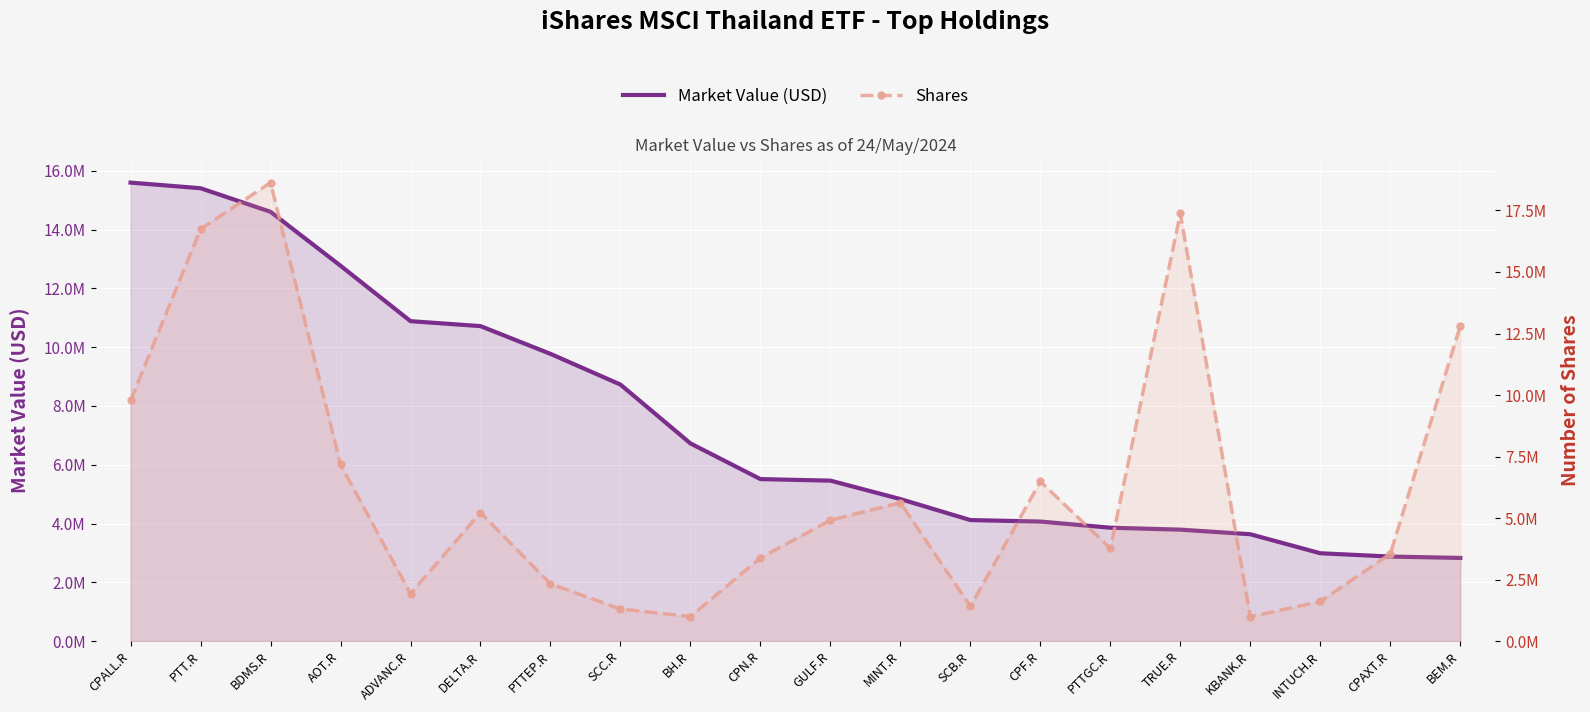

The Shares series shows 5773468.1 at CPAXT.R. True or false?

False